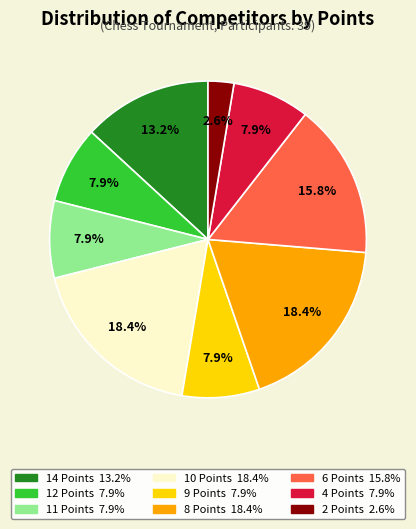

Which slice is the smallest?

2 Points